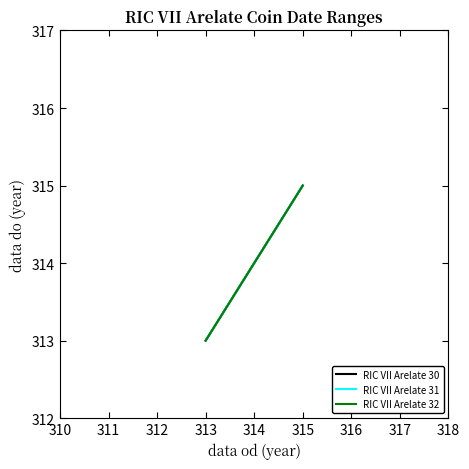

What is the sum of the RIC VII Arelate 31 values at 313 and 315?

628